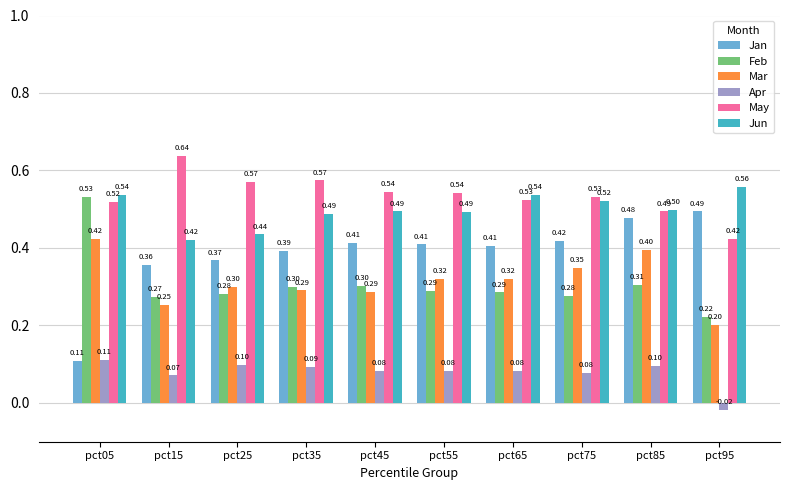

What is the value of the Jan bar at the 6th from the left?

0.4